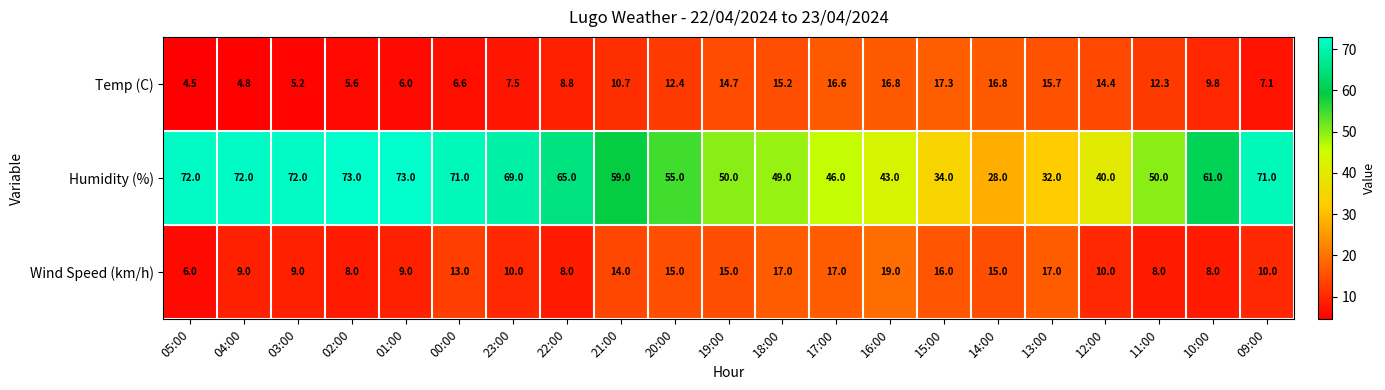

At which category is the sum across all series the highest?

00:00